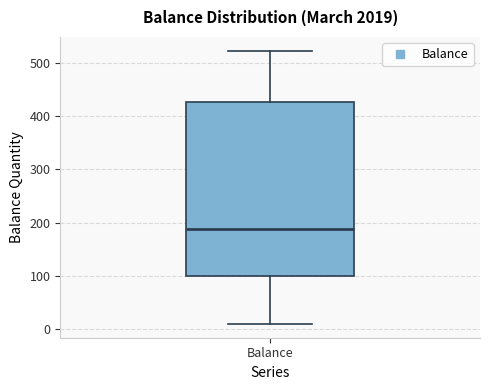

Read this box plot against the y-axis: the position of the median line, the range covered by the box, and the ends of both whiskers. The values are not printed on the chart, so give them approximately, as read against the axis.

median 190, box 100 to 430, whiskers 10 to 520